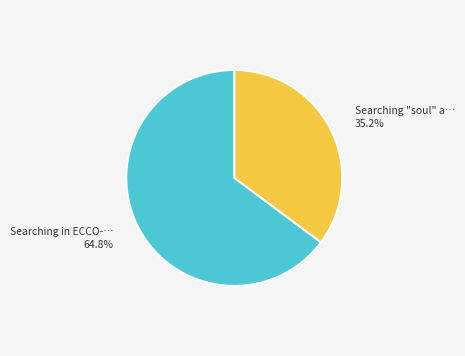

Is there a majority slice in this chart?

Yes